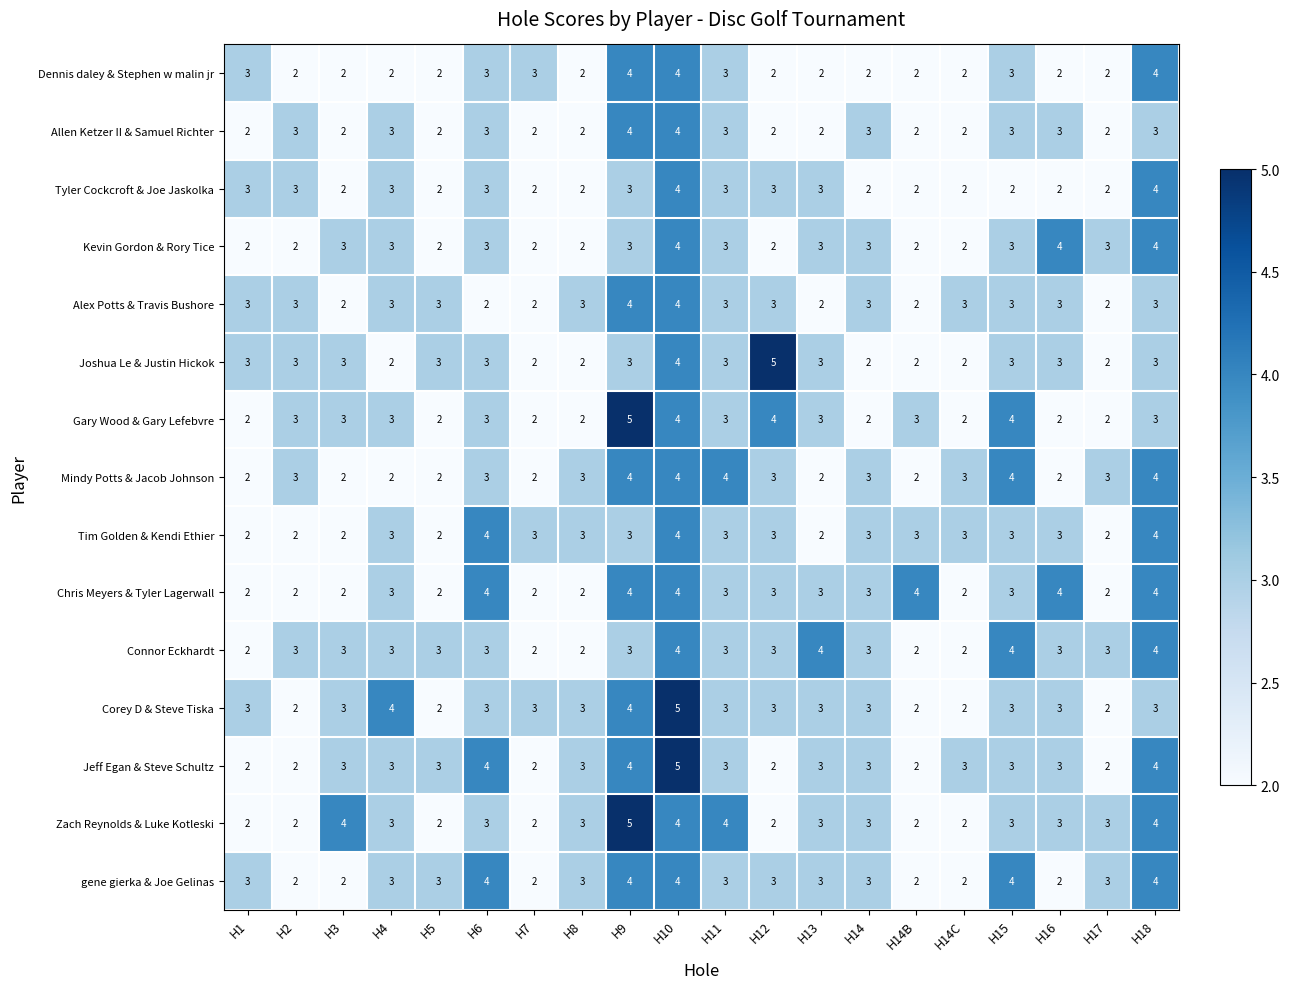

The Mindy Potts & Jacob Johnson series shows 3 at H5. True or false?

False